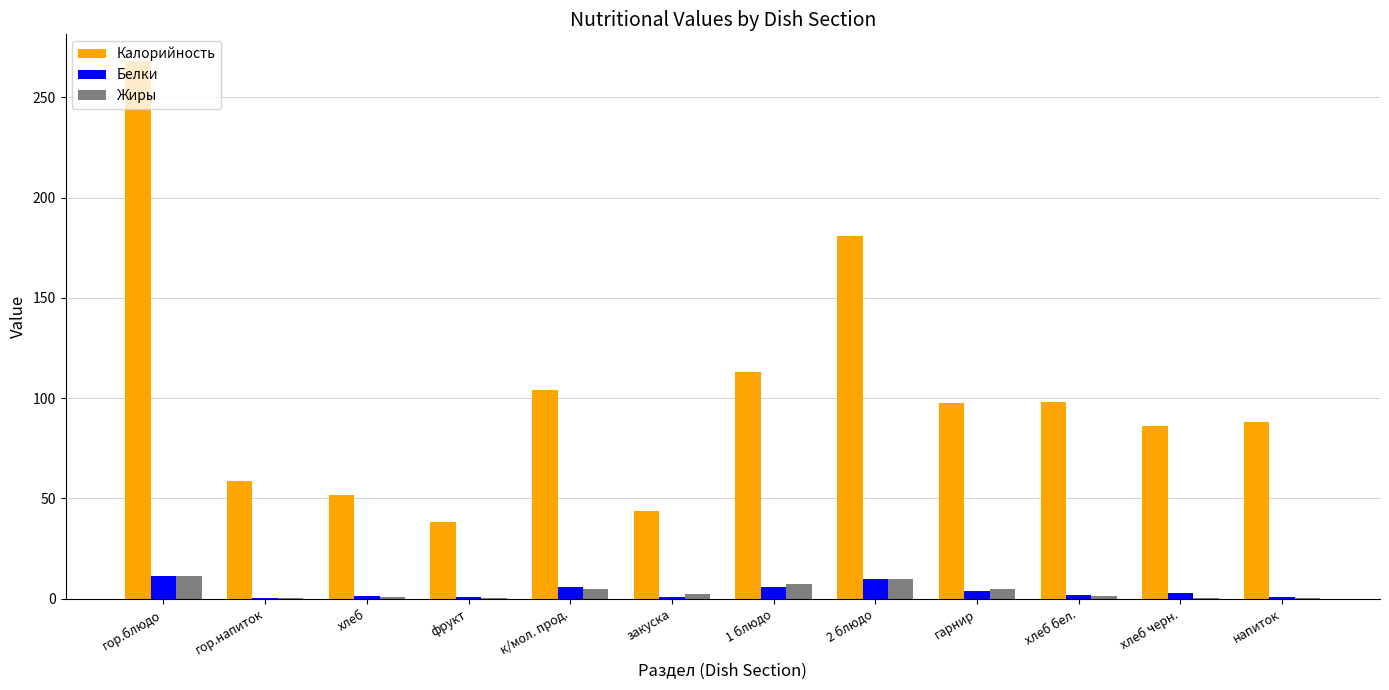

What is the difference between the Калорийность values at 2 блюдо and хлеб?

128.8